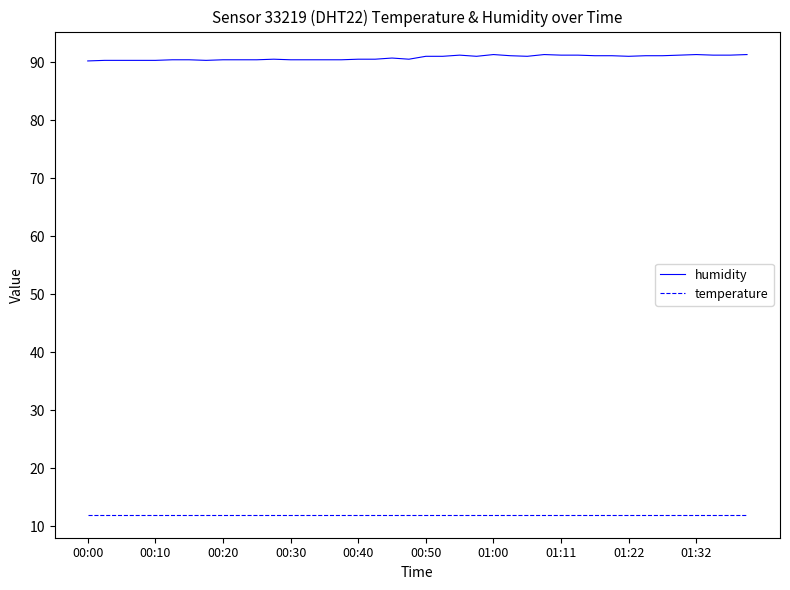

What is the smallest value displayed?

12.0